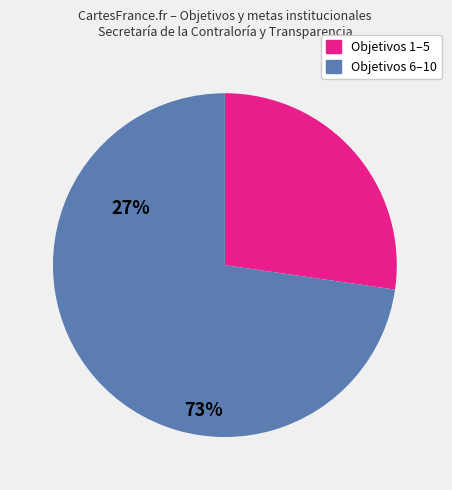

Does any single category account for the majority?

Yes